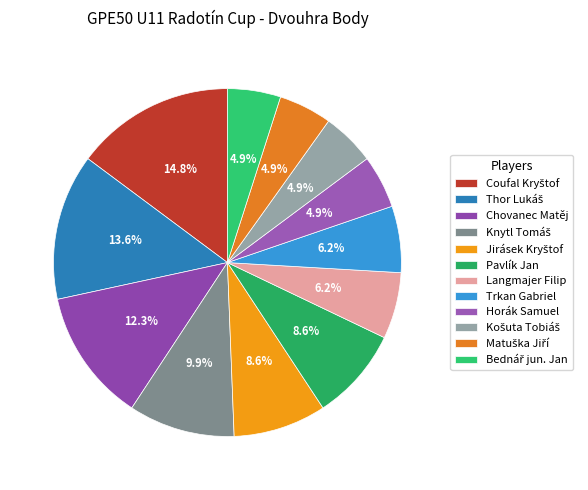

What is the ratio of the value at Trkan Gabriel to the value at Pavlík Jan?

0.7